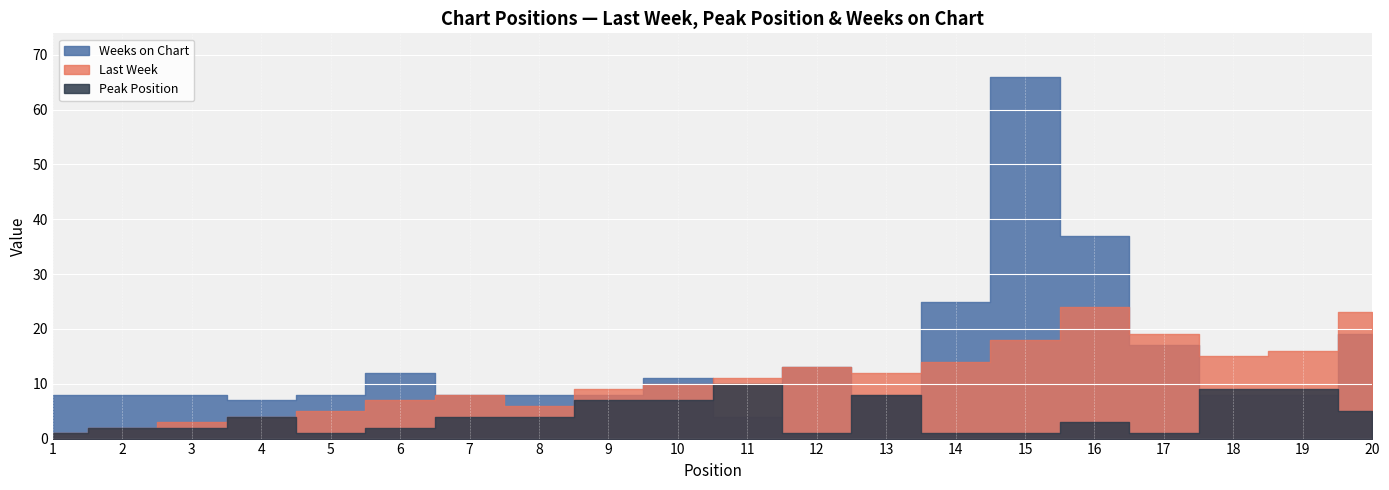

How many times do Last Week and Weeks on Chart cross each other?

5